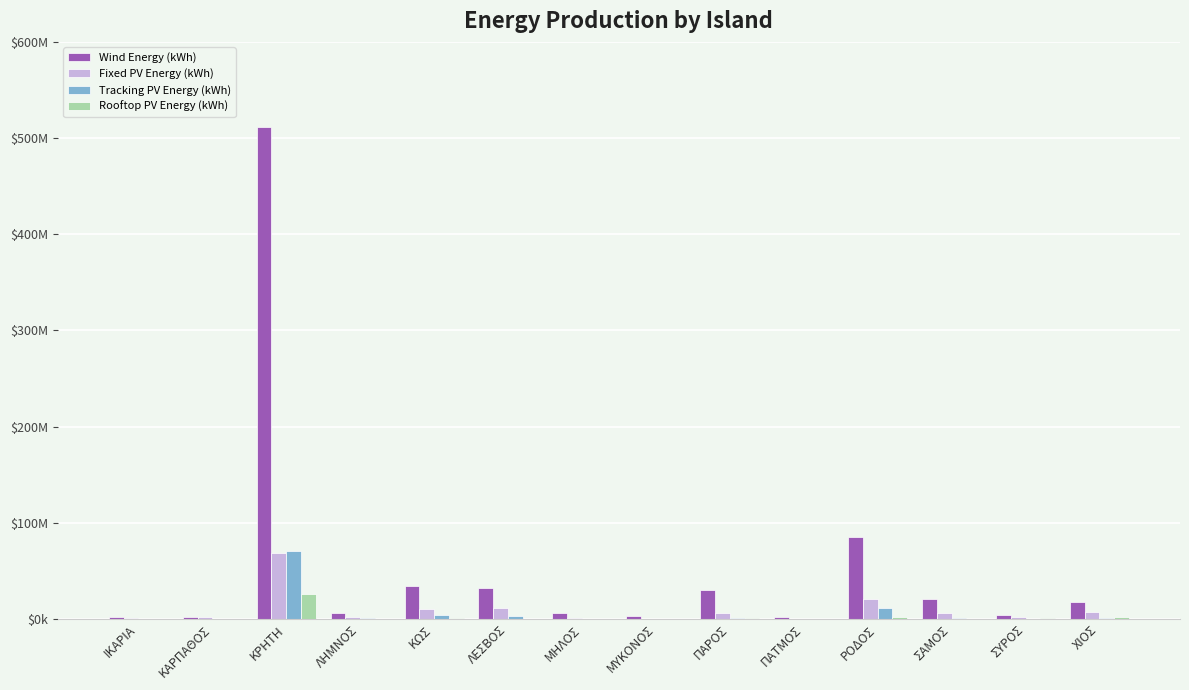

Which has a higher value, ΣΑΜΟΣ or ΛΕΣΒΟΣ?

ΛΕΣΒΟΣ